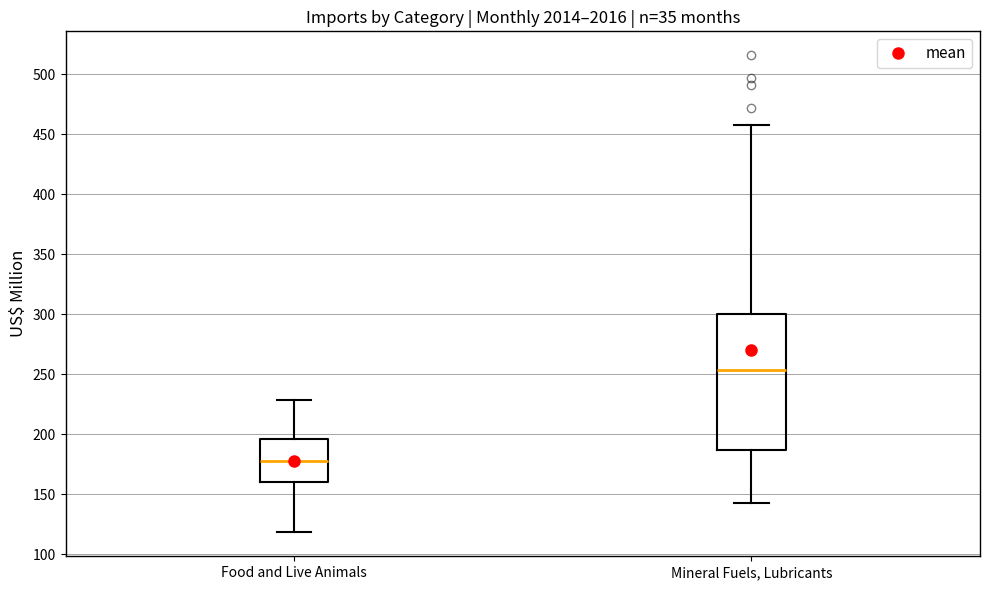

Reading left to right, transcribe this box plot: for each box, give where its median line is, the range the box spans, and where its two whiskers end, as read against the y-axis. The values are not printed on the chart, so give them approximately, as read against the axis.

Food and Live Animals: median 175, box 160 to 195, whiskers 120 to 230
Mineral Fuels, Lubricants: median 255, box 185 to 300, whiskers 140 to 460